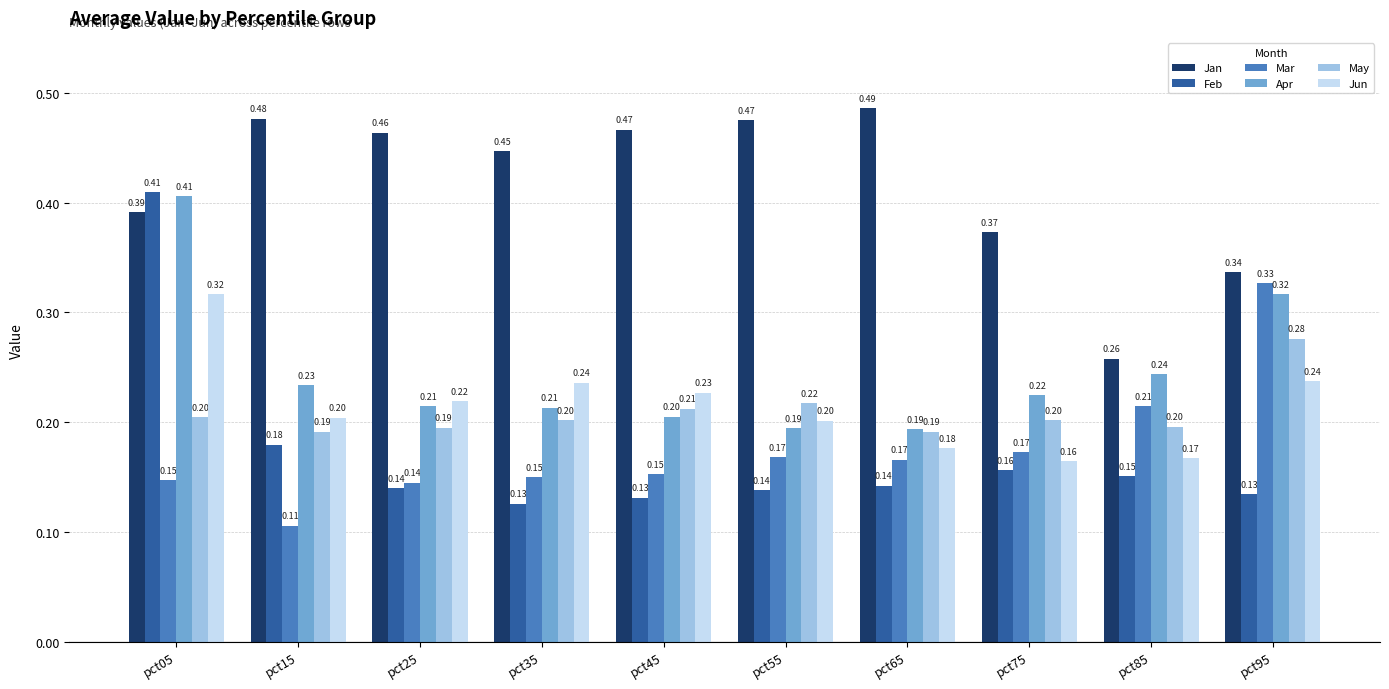

Is the value of Mar at pct25 greater than the value of Jan at pct25?

No